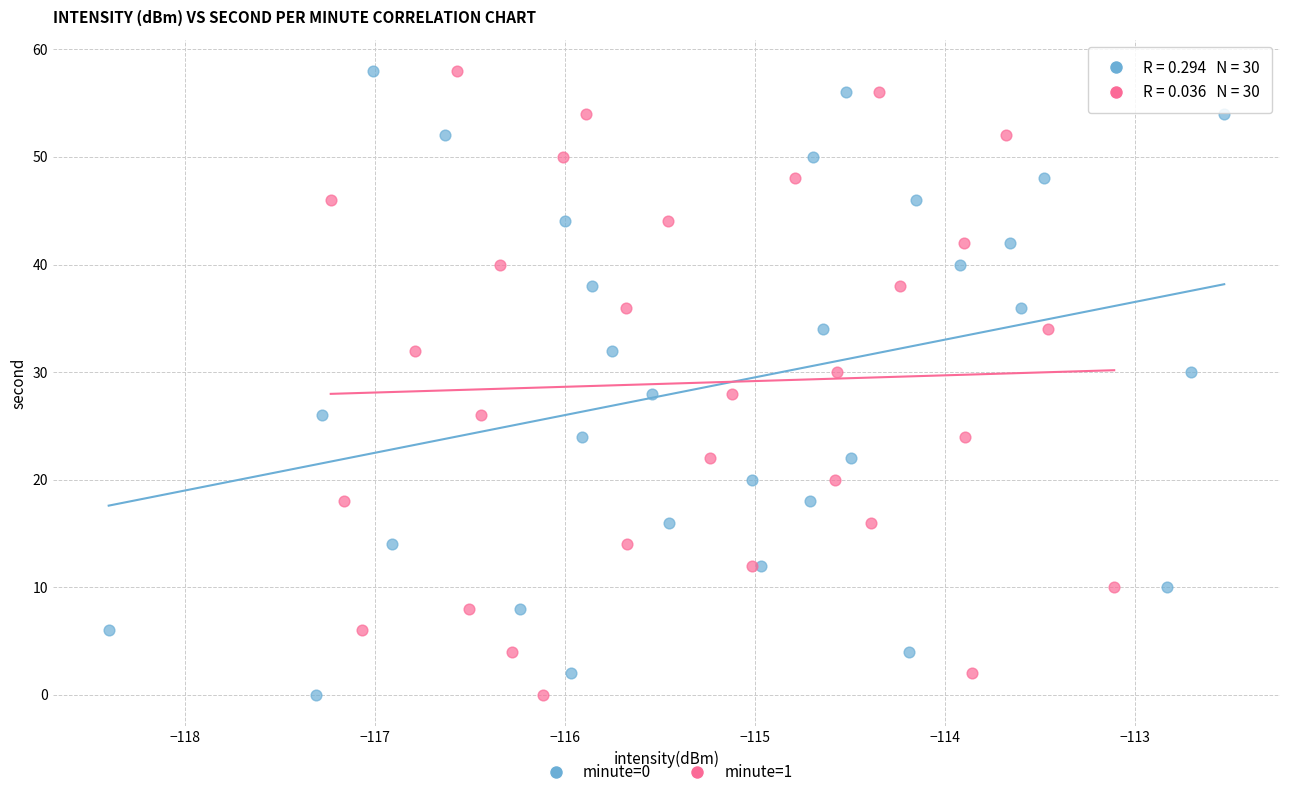

What are all the series names shown in the legend?

minute=0, minute=1